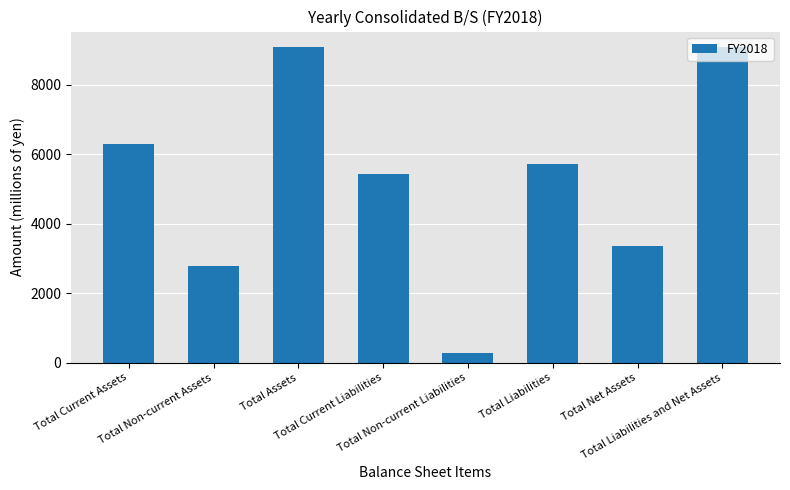

What is the difference between the values at Total Current Assets and Total Liabilities and Net Assets?

2781